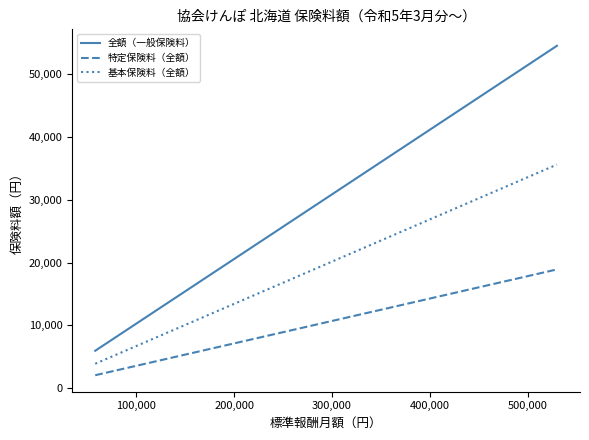

Which series has the largest total across all categories?

全額（一般保険料）